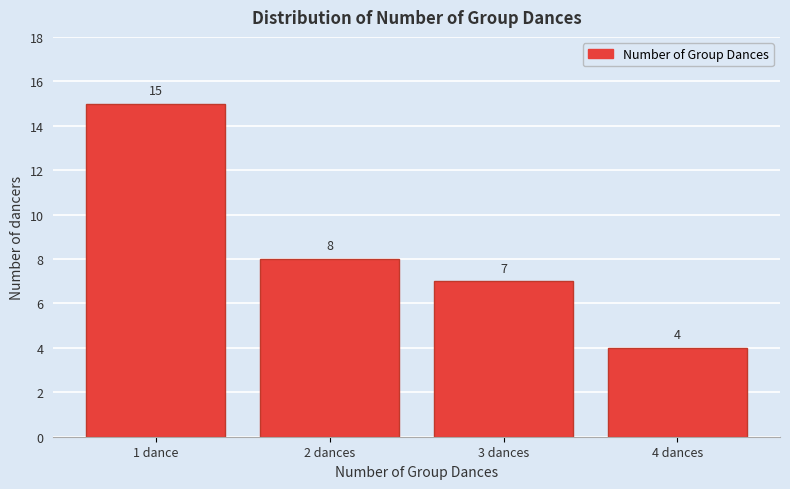

Reading left to right, list all the values displayed in this chart.

1 dance=15	2 dances=8	3 dances=7	4 dances=4